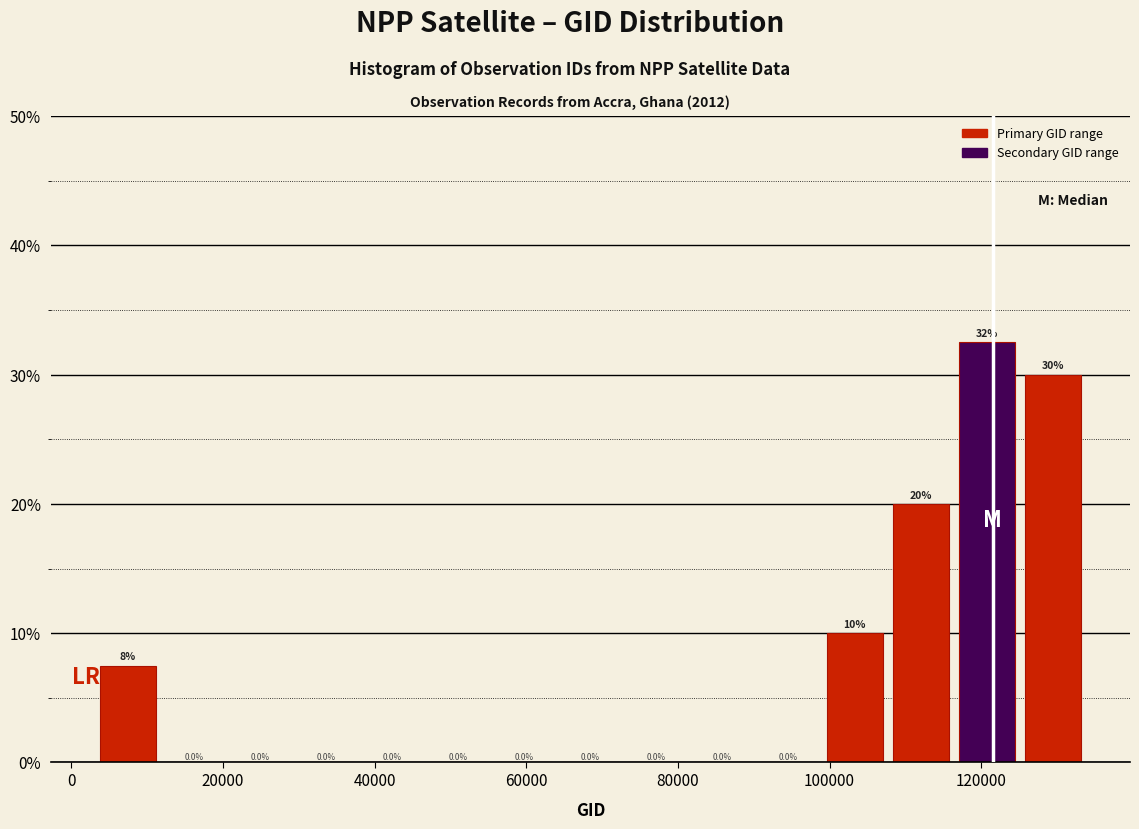

Which range on the x-axis has the tallest bar?

118000 to 126000